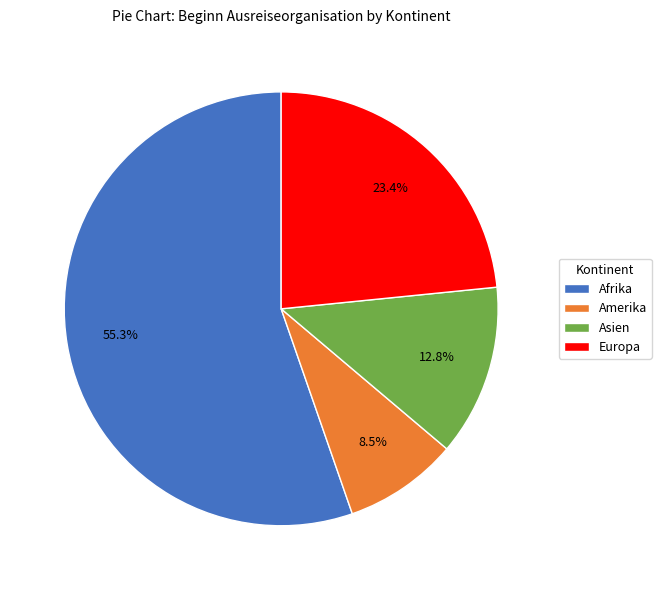

Is the sum of Asien and Amerika greater than half?

No